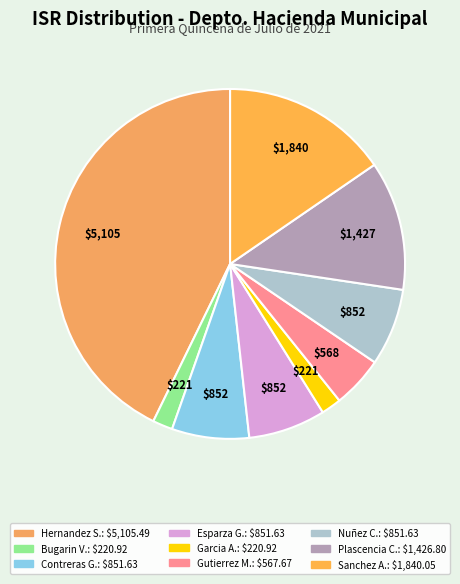

How many slices are in this pie chart?

9